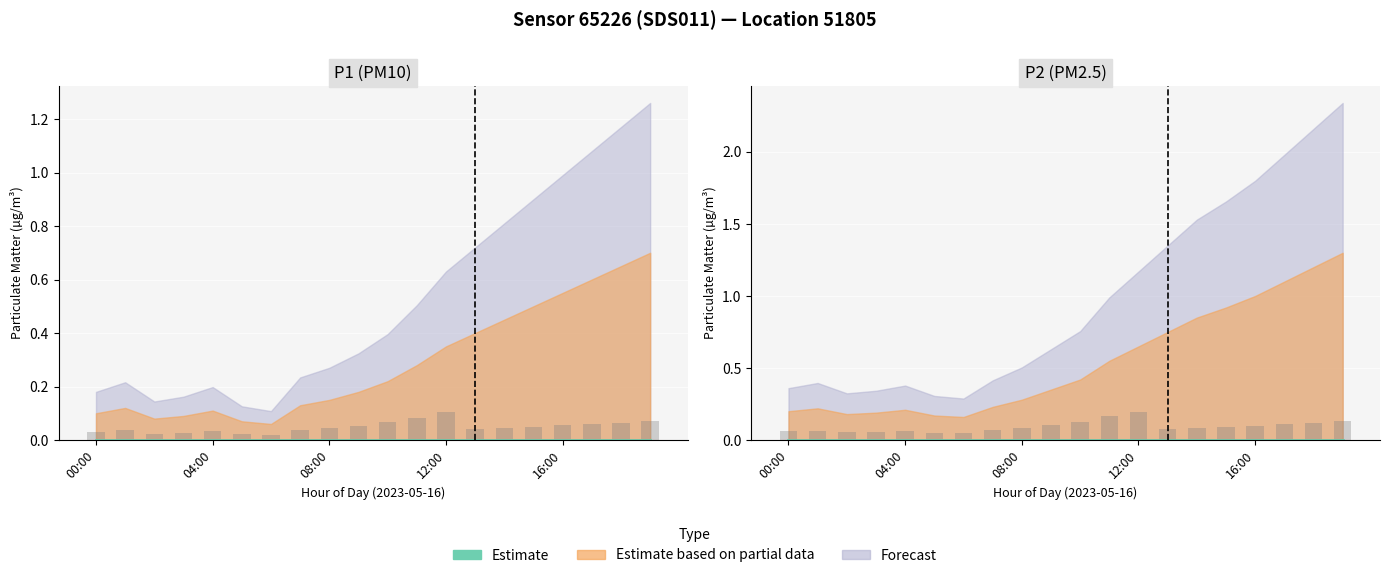

What is the spread (max minus min) of values at 04:00?

0.2